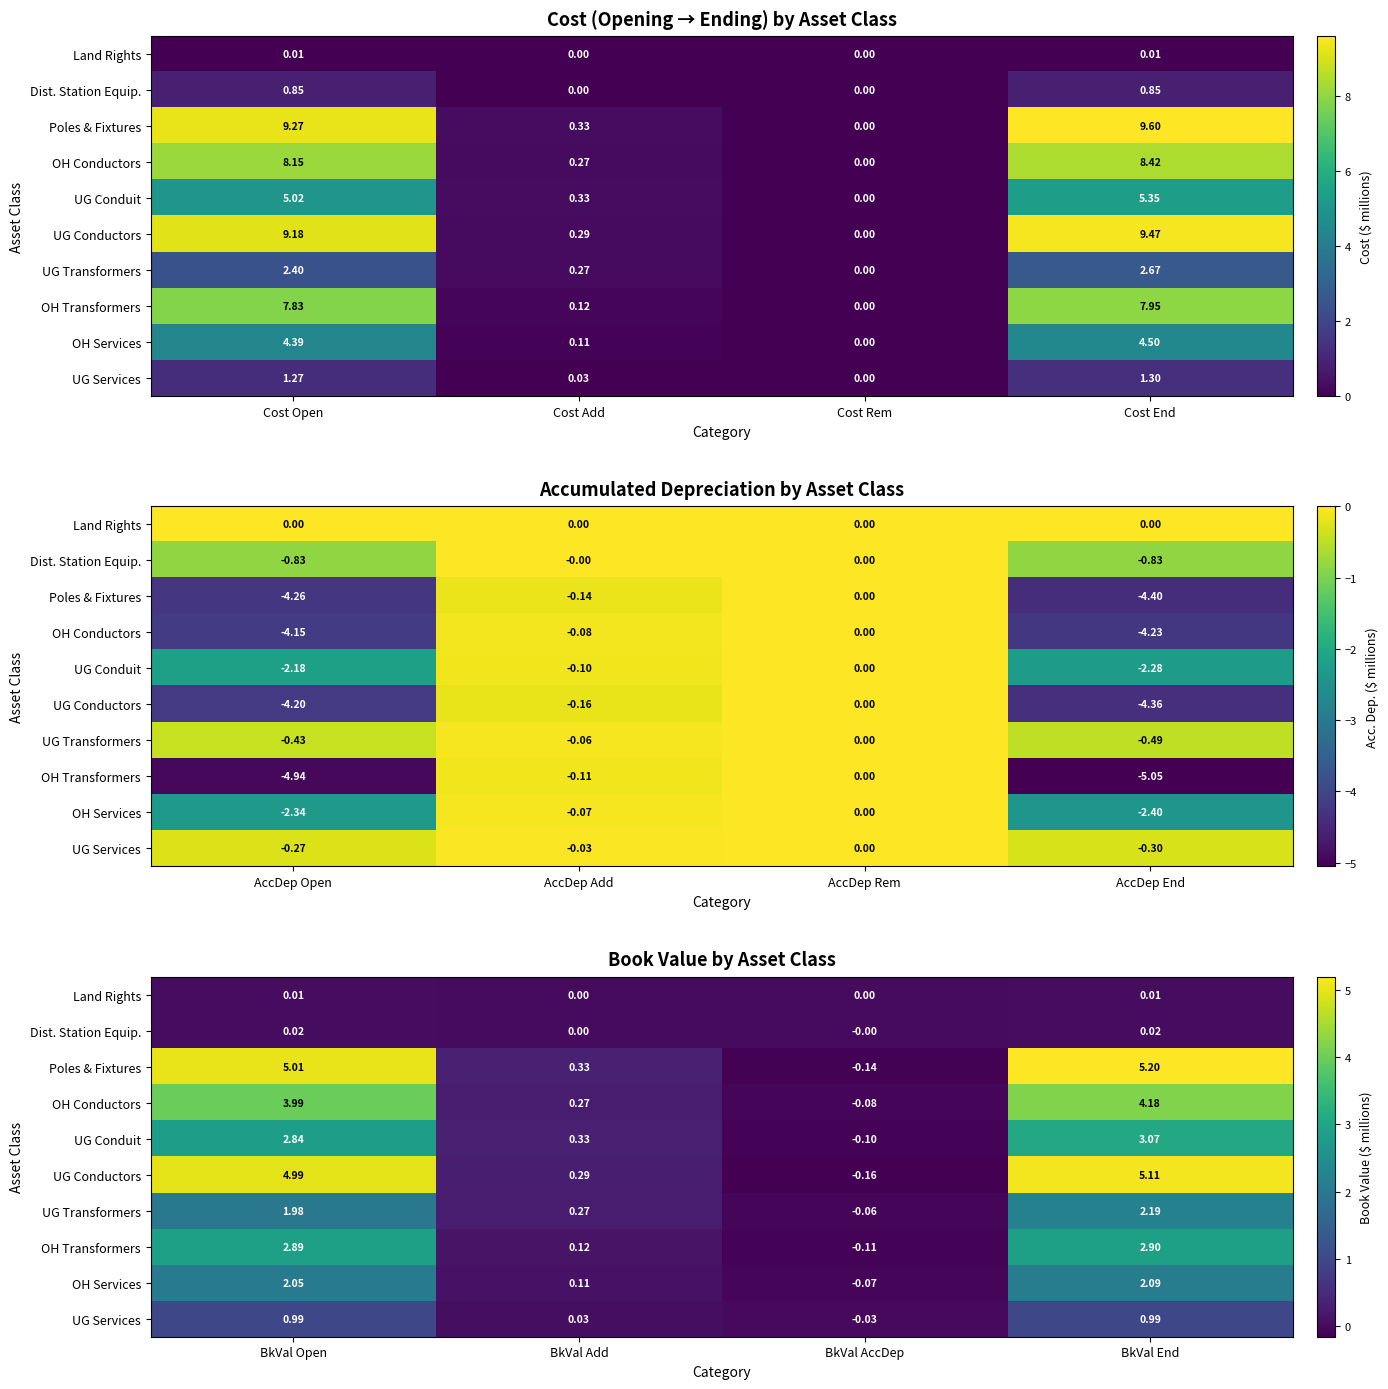

Which category has the lowest value in the UG Conduit series?

BkVal AccDep